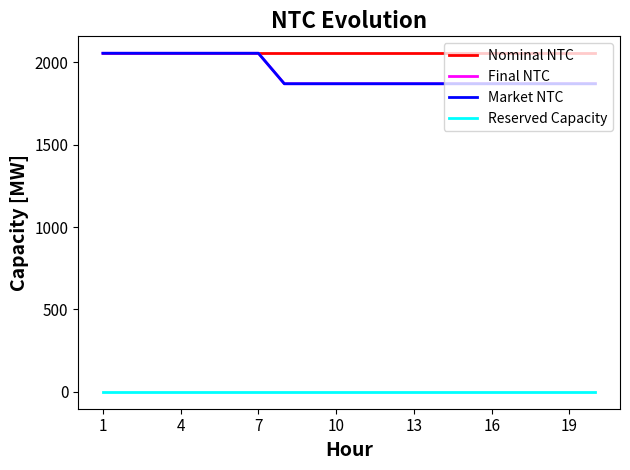

Does the chart display data point markers on the line(s)?

No